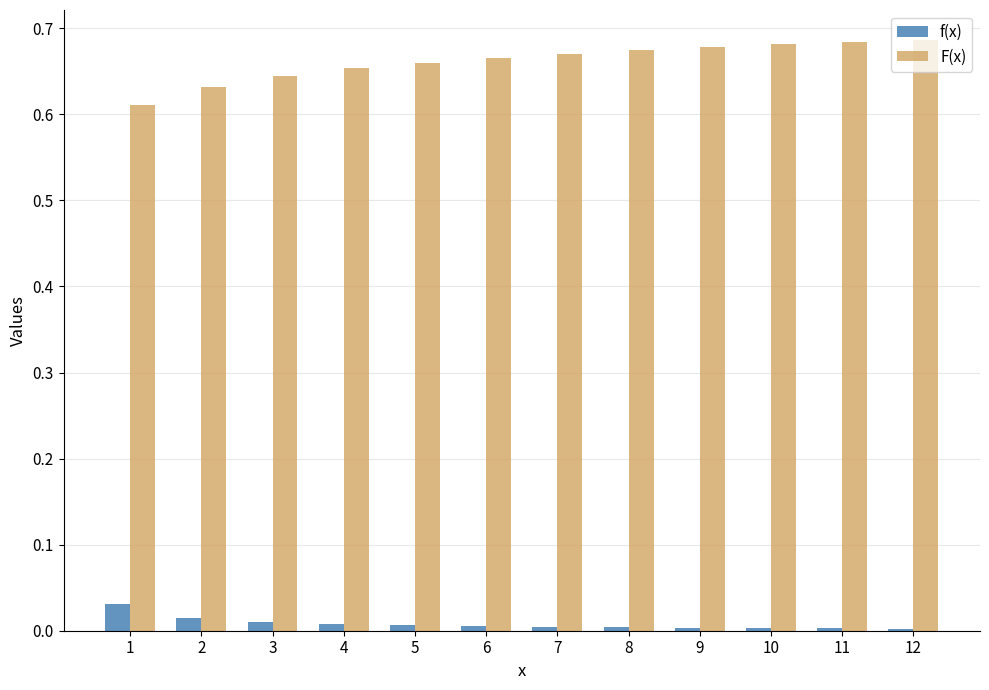

Is it true that f(x) equals 0.0 at 7?

True